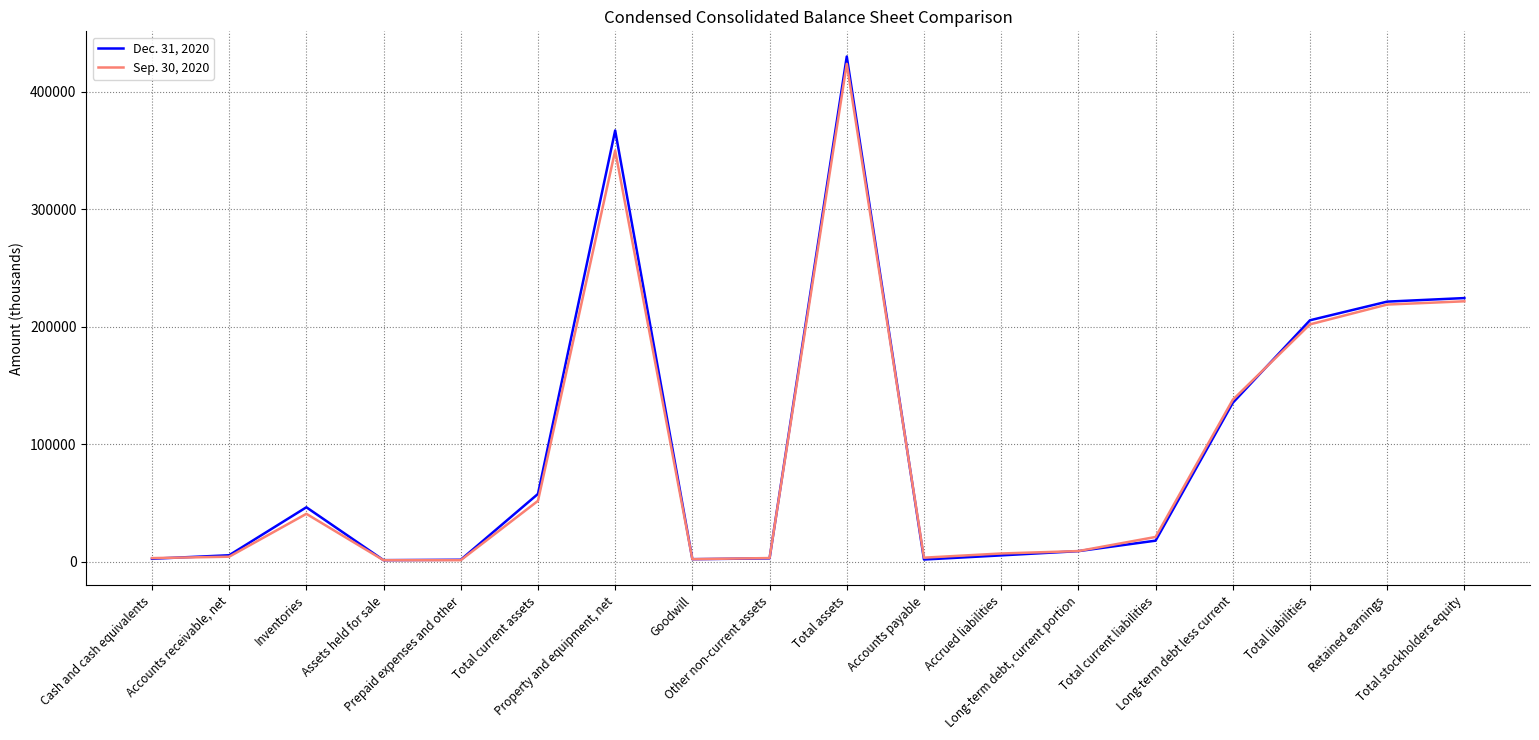

At which category is the sum across all series the highest?

Total assets